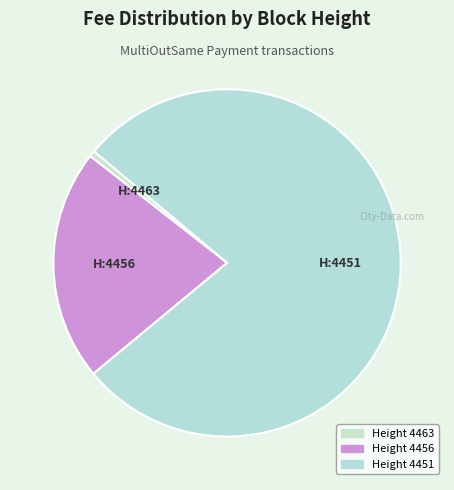

Count the number of slices in the pie.

3